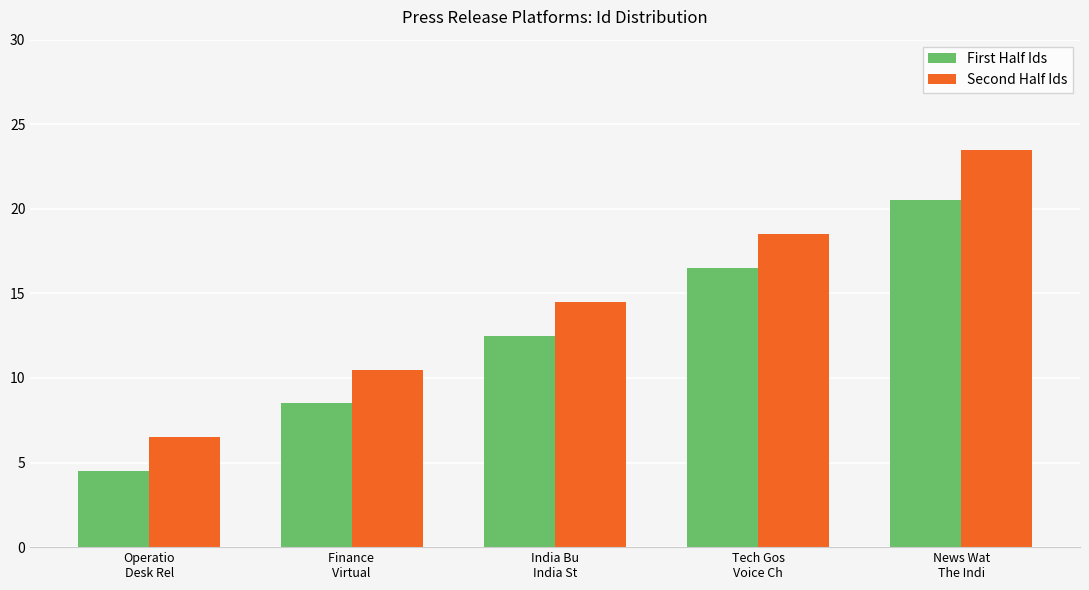

Which series has the widest spread of values?

Second Half Ids